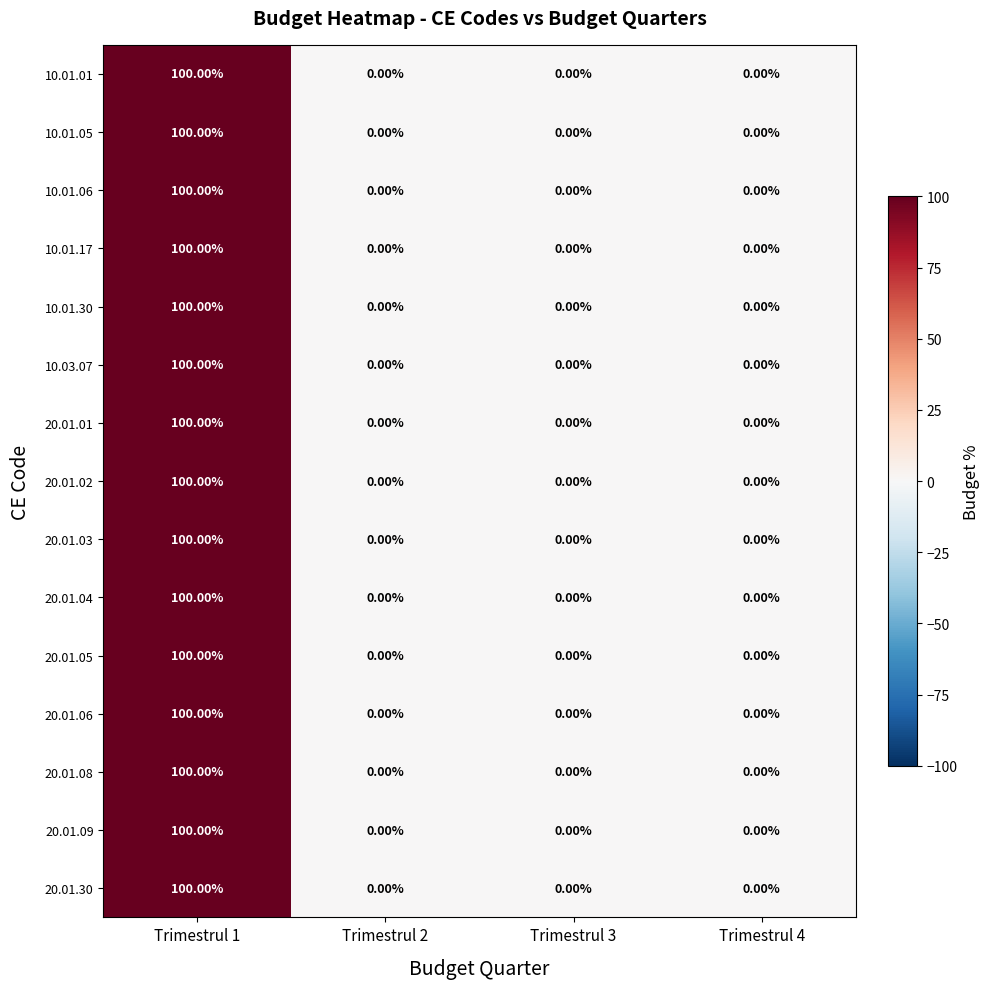

What is the average value of the 10.01.17 series?

25